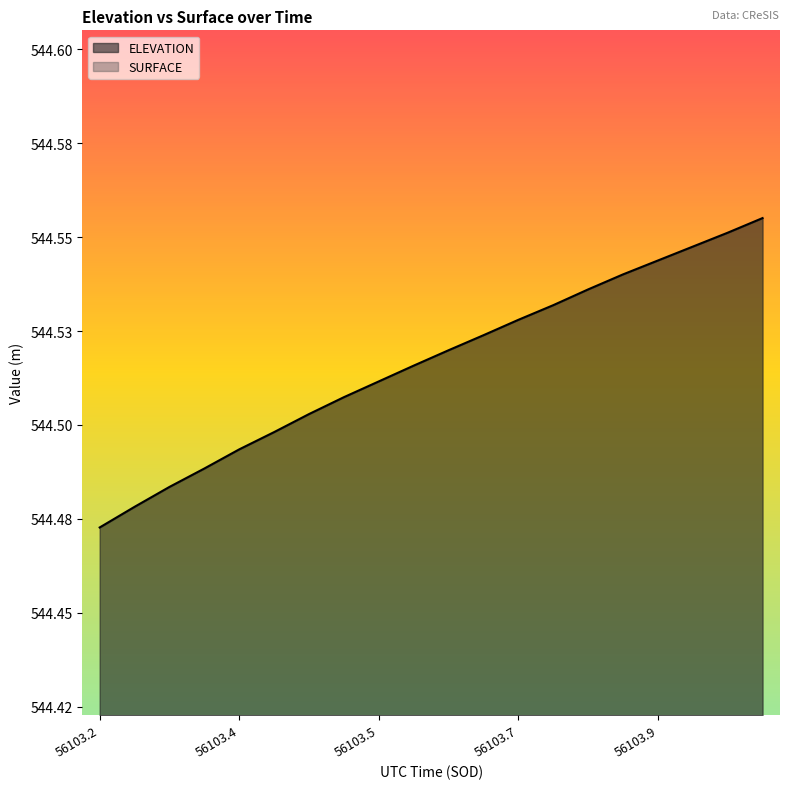

What is the difference between the highest and lowest values at 56103.8267?

1.9